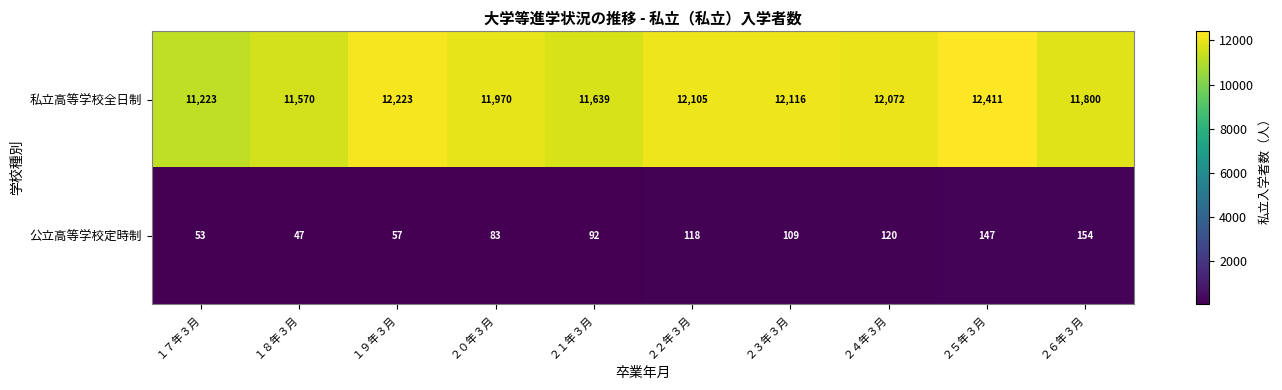

At which category is the sum across all series the highest?

２５年３月